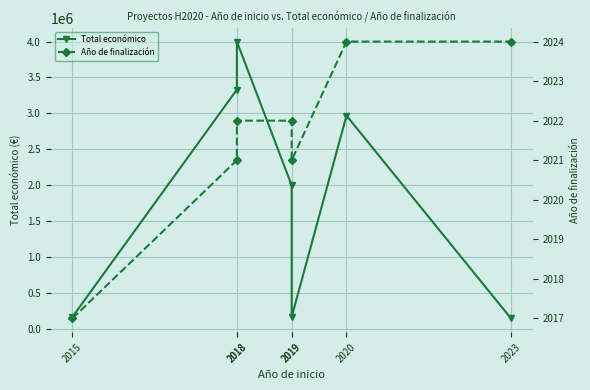

List the series in order of their peak value, lowest first.

Año de finalización, Total económico